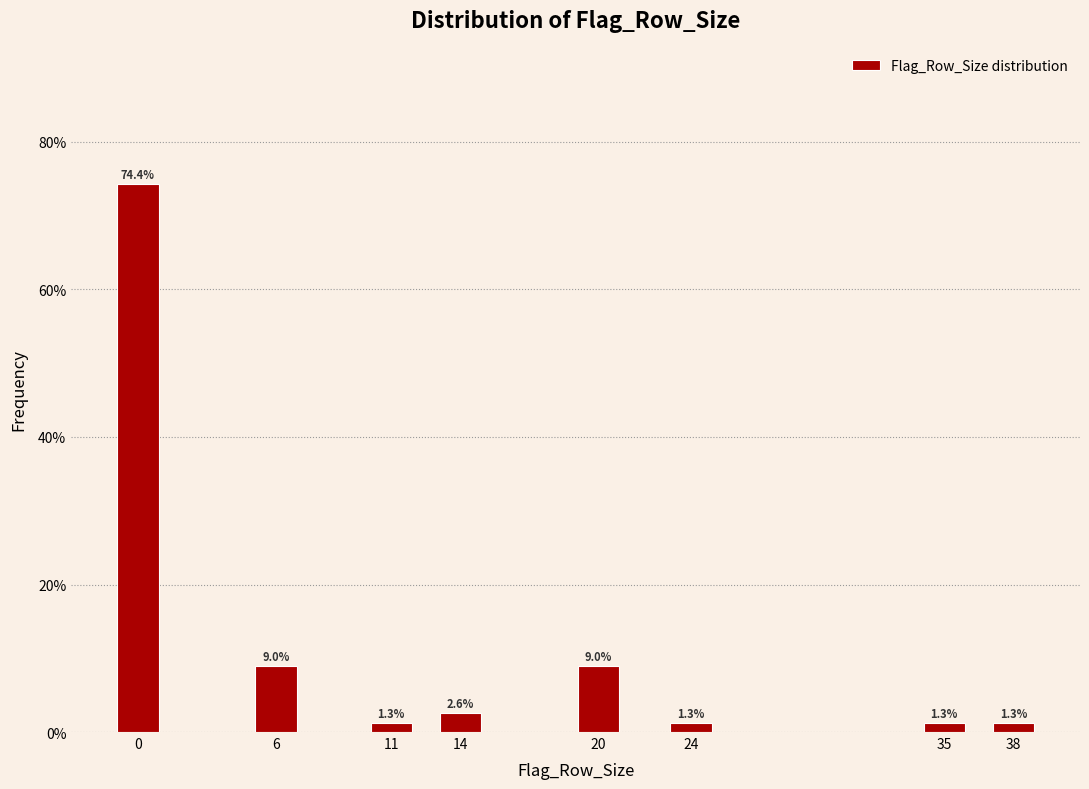

Reading right to left, transcribe all the data shown in this chart.

1.3	1.3	1.3	9.0	2.6	1.3	9.0	74.4